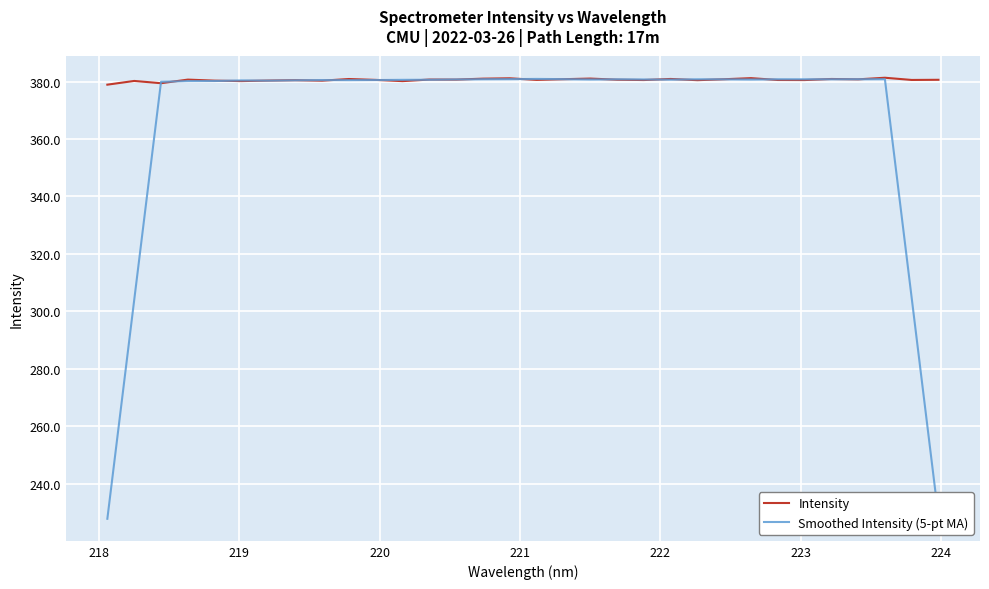

What is the smallest value displayed?

227.7